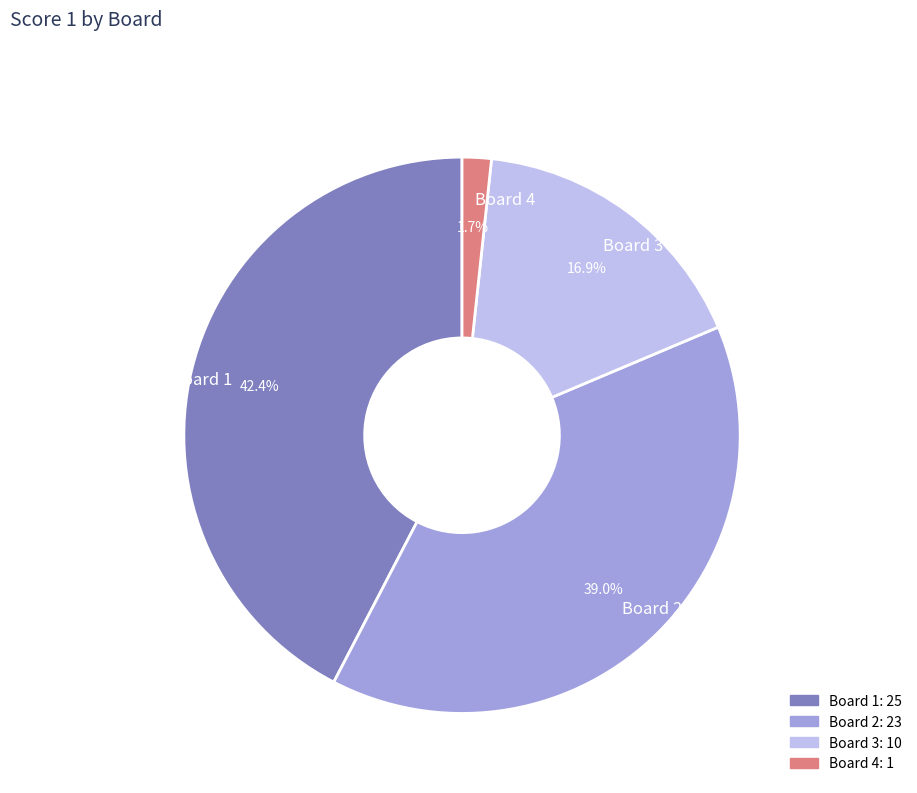

Rank the categories by value from lowest to highest.

Board 4, Board 3, Board 2, Board 1